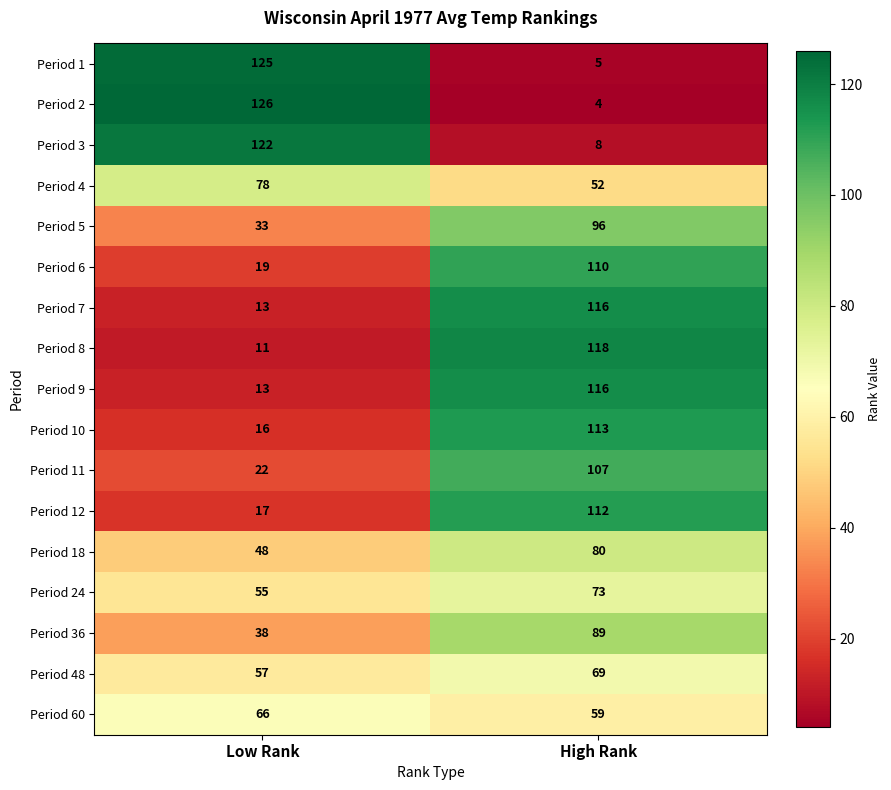

What is the approximate value of Period 12 at Low Rank?

17